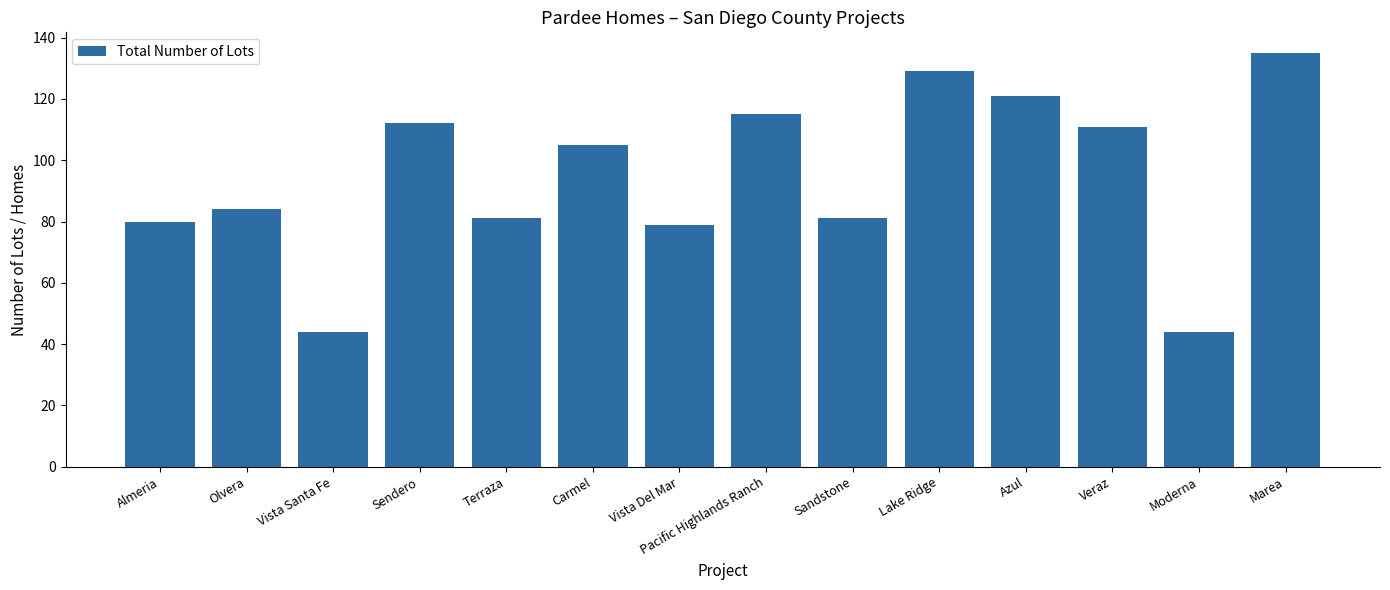

What position from the right is Veraz?

3